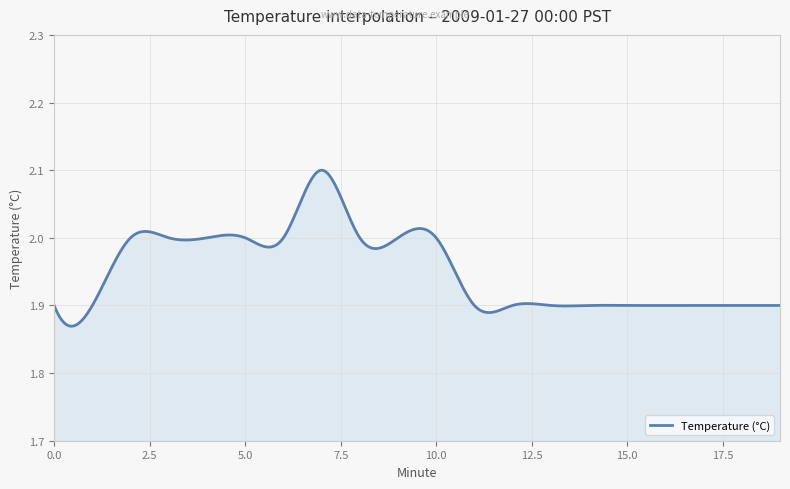

List the labels in order of value, smallest first.

0, 1, 11, 12, 13, 14, 15, 16, 17, 18, 19, 2, 3, 4, 5, 6, 8, 9, 10, 7